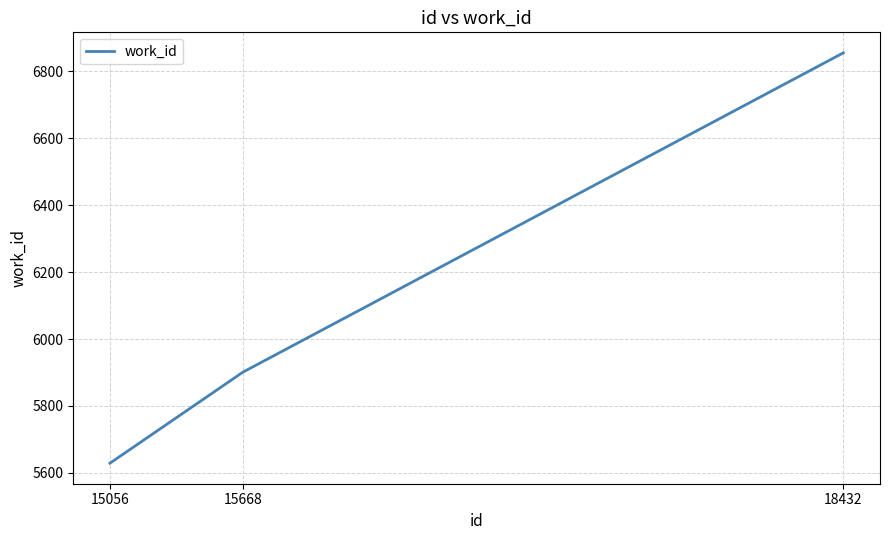

Rank the categories by value from lowest to highest.

15056, 15668, 18432